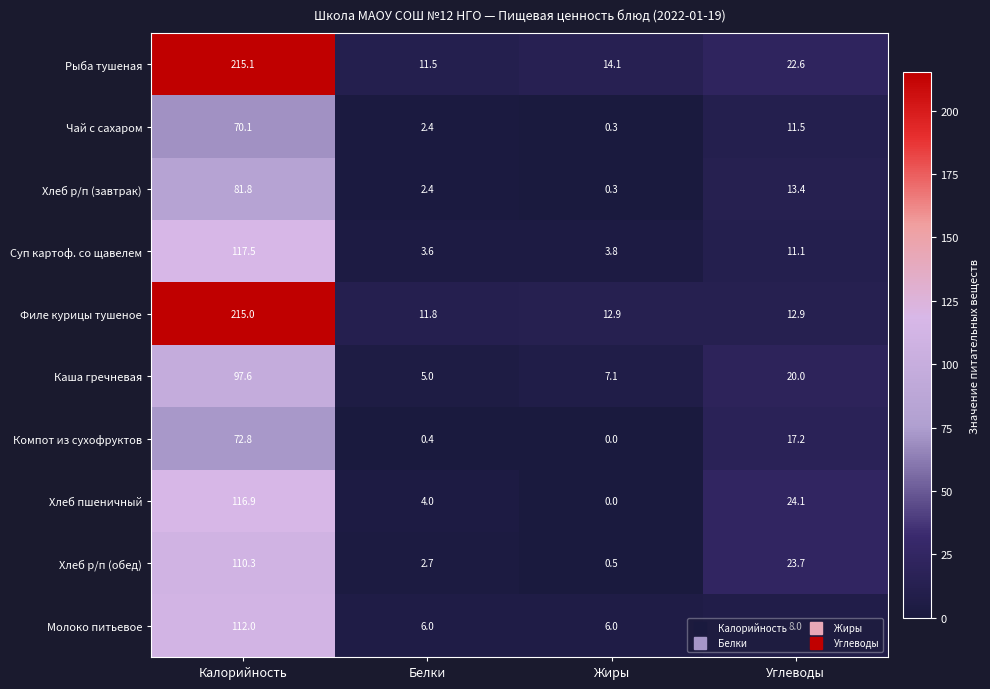

What is the sum of the Хлеб р/п (обед) values at Белки and Углеводы?

26.4